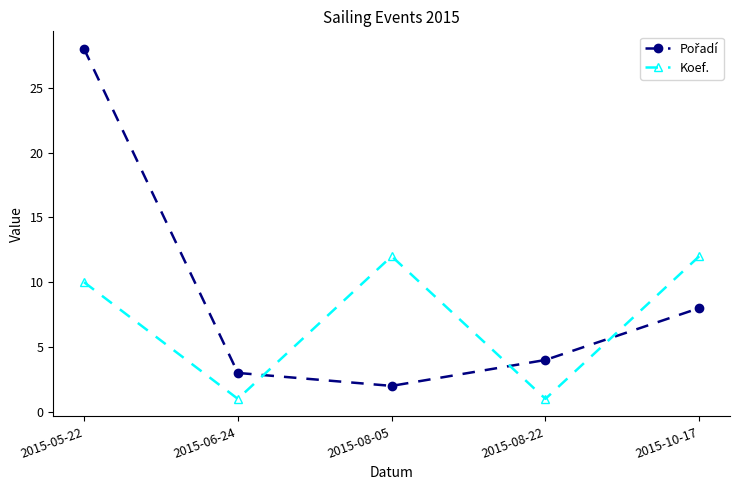

True or false: Koef. has more than 2 interior local peaks.

False